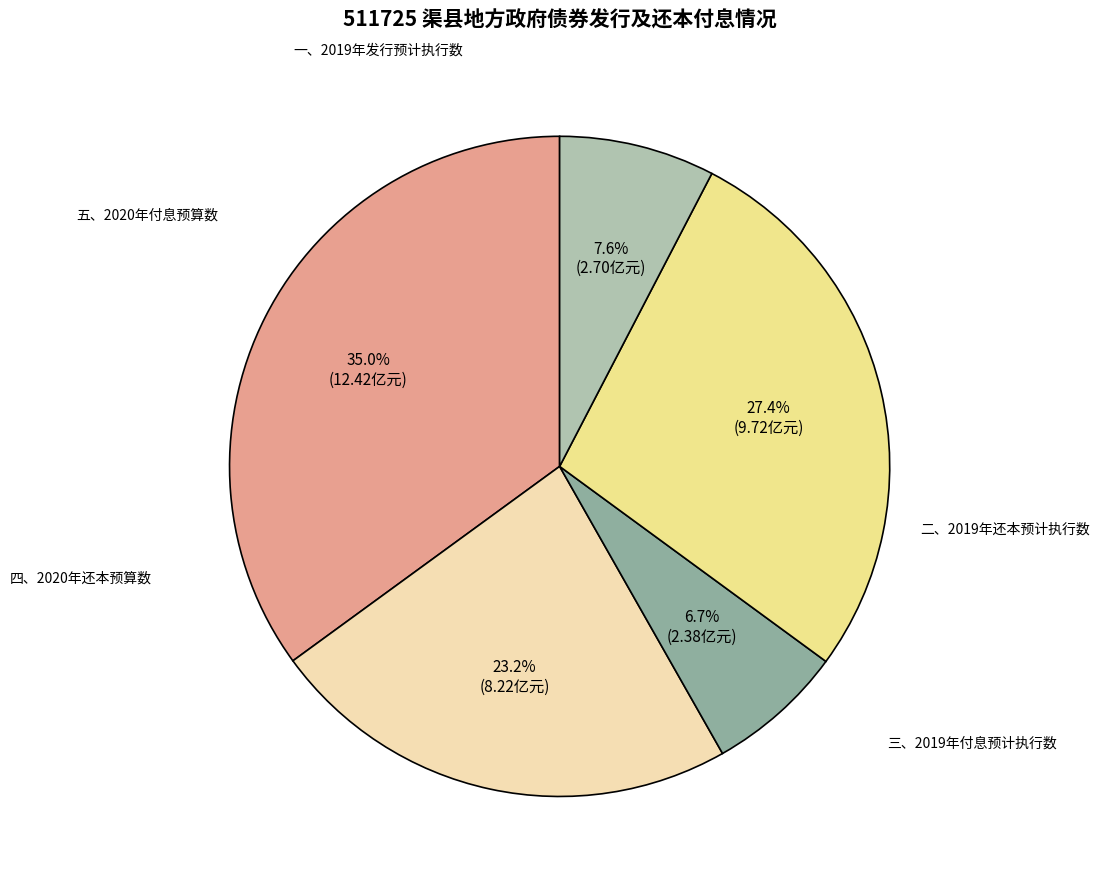

Does any single category account for the majority?

No